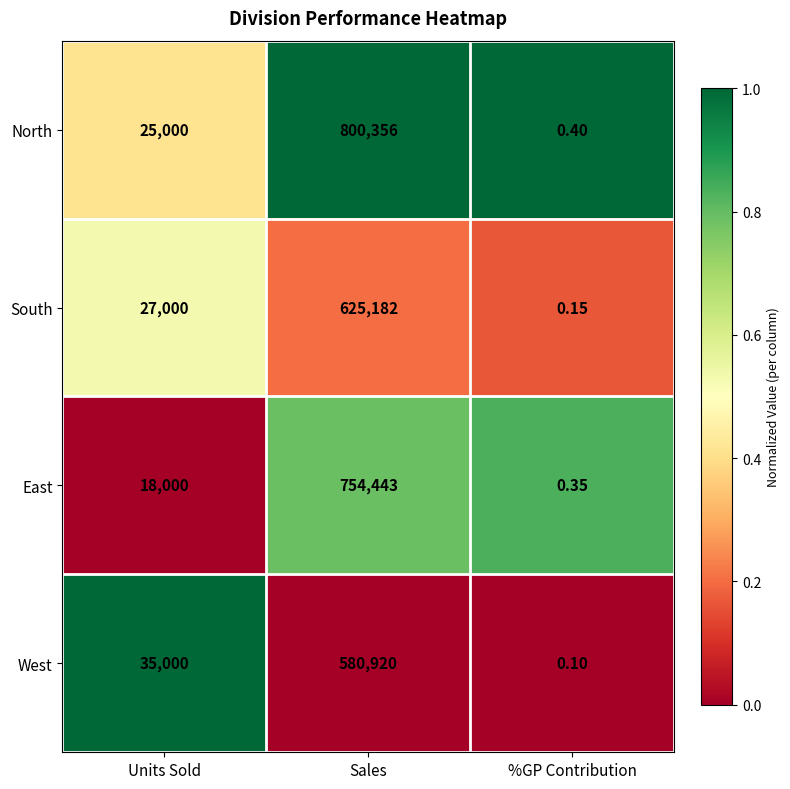

Which series has the widest spread of values?

North